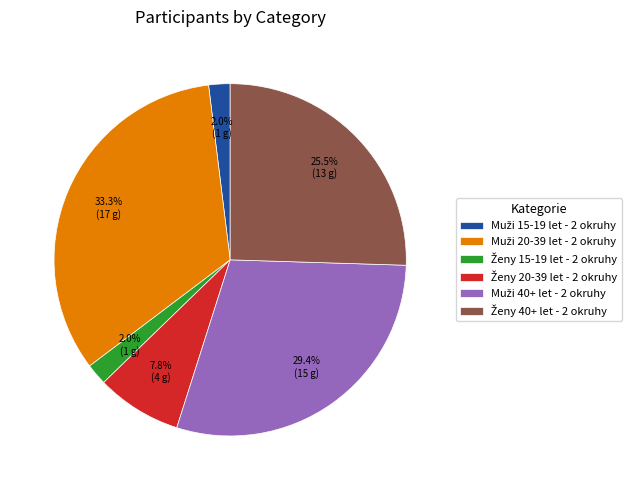

Is there any slice that represents more than half of the pie?

No